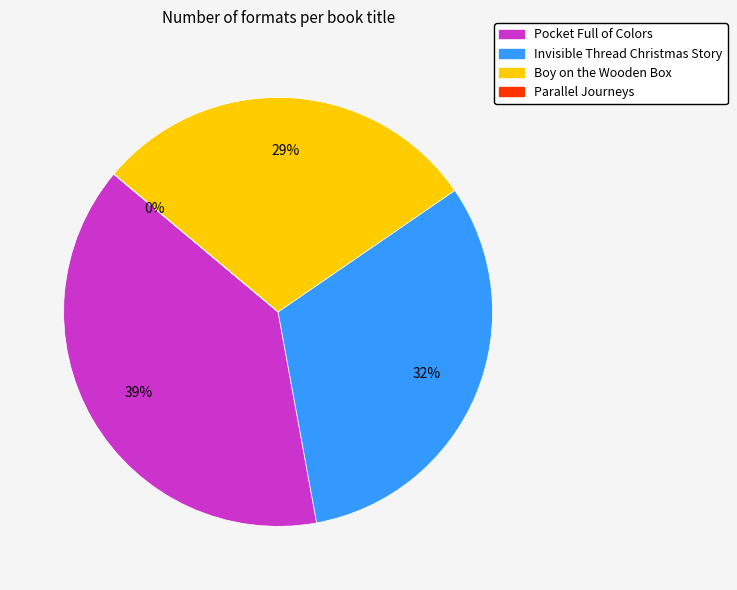

To the nearest percent, what portion does Pocket Full of Colors represent?

39%